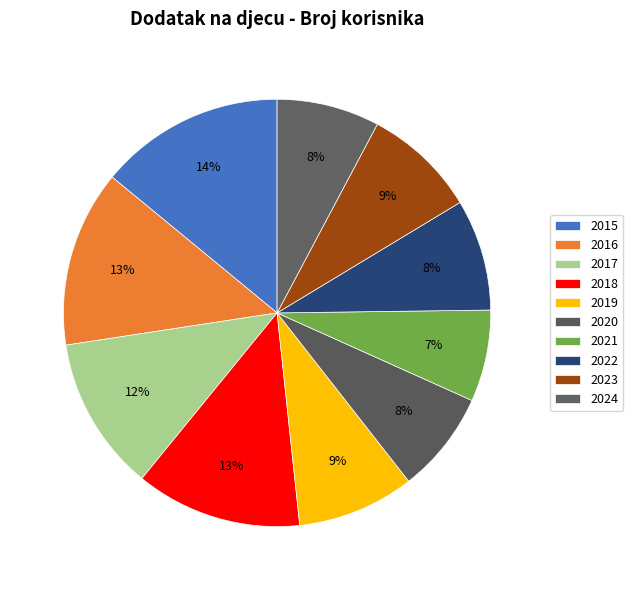

What percentage is the 2019 slice, to the nearest percent?

9%